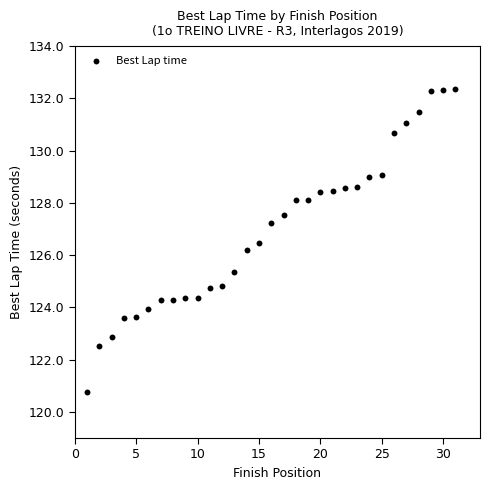

What Y value in the scatter plot is closest to 126?

126.2